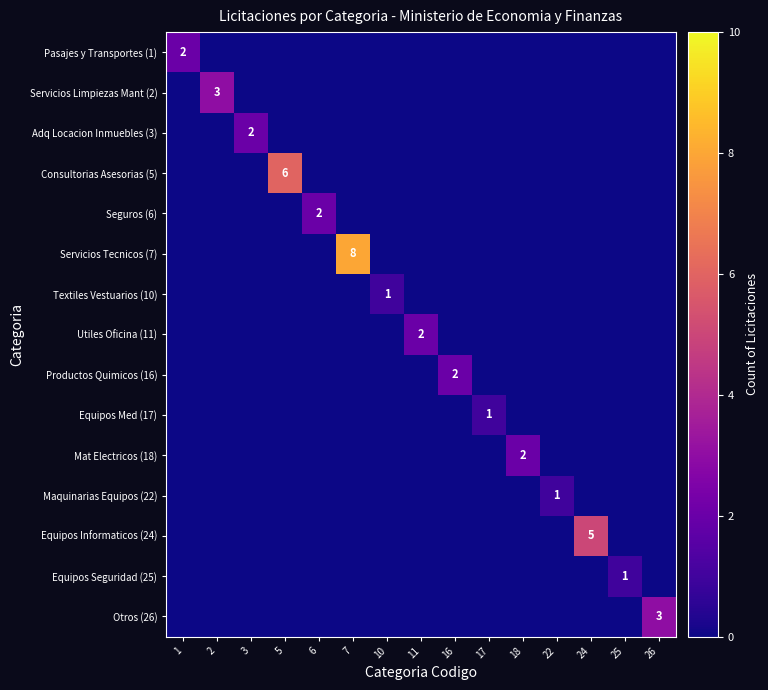

Which series changed the most between 7 and 24?

Servicios Tecnicos (7)